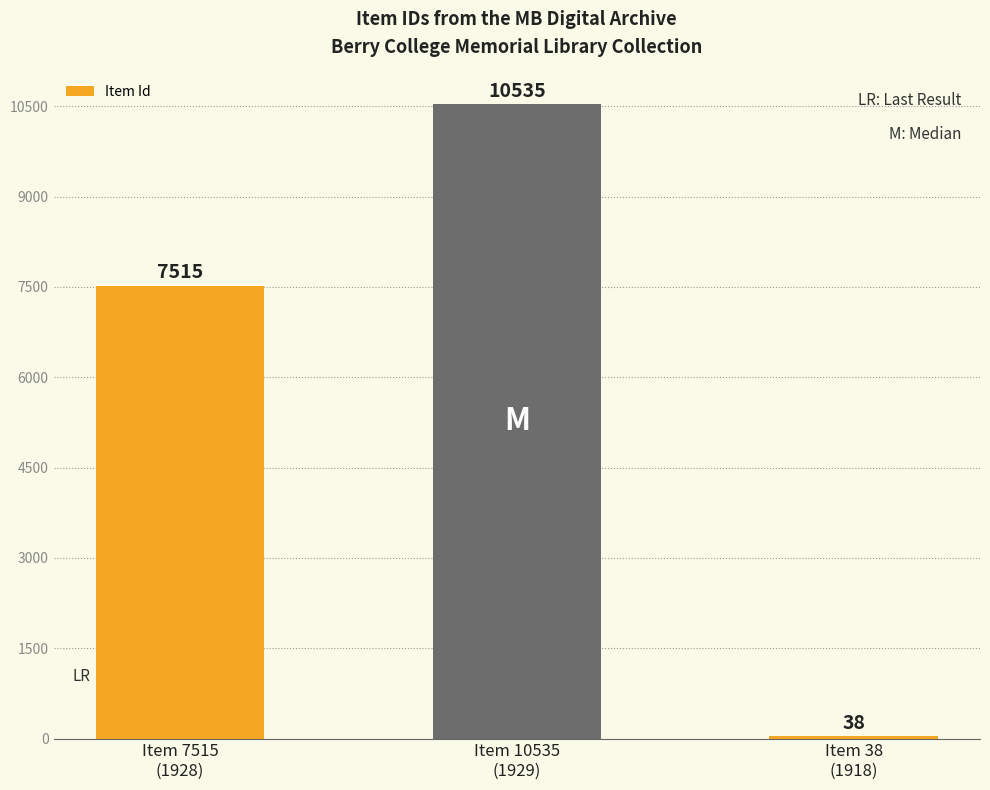

Rank the categories by value from lowest to highest.

Item 38
(1918), Item 7515
(1928), Item 10535
(1929)